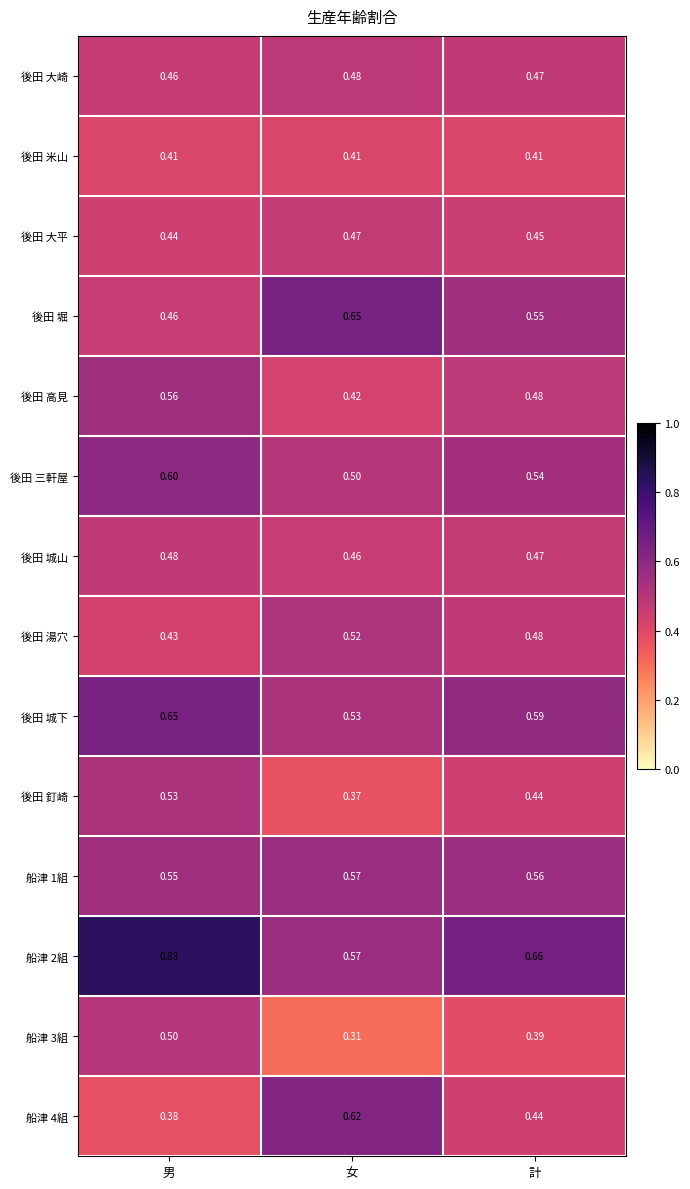

At which label is 船津 1組 closest to 0?

男